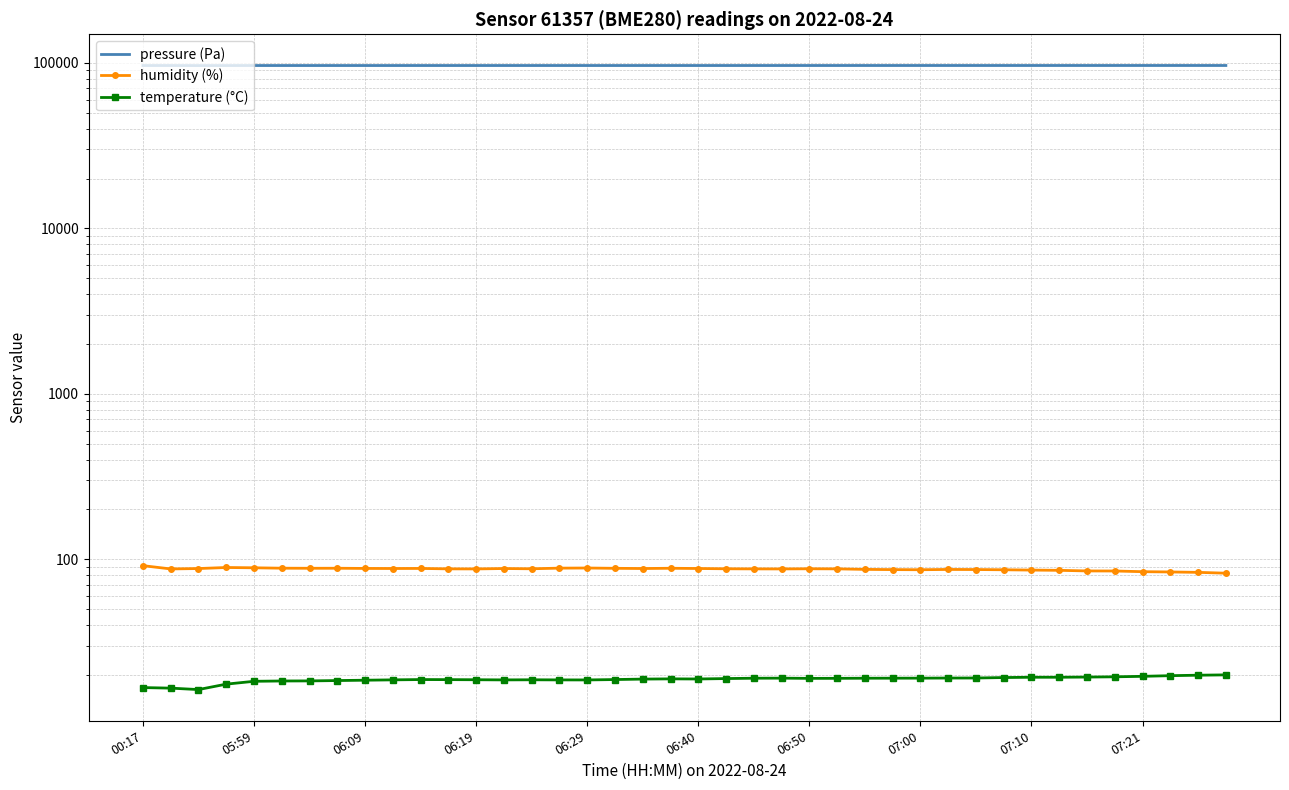

True or false: pressure (Pa) and humidity (%) cross at least once.

False